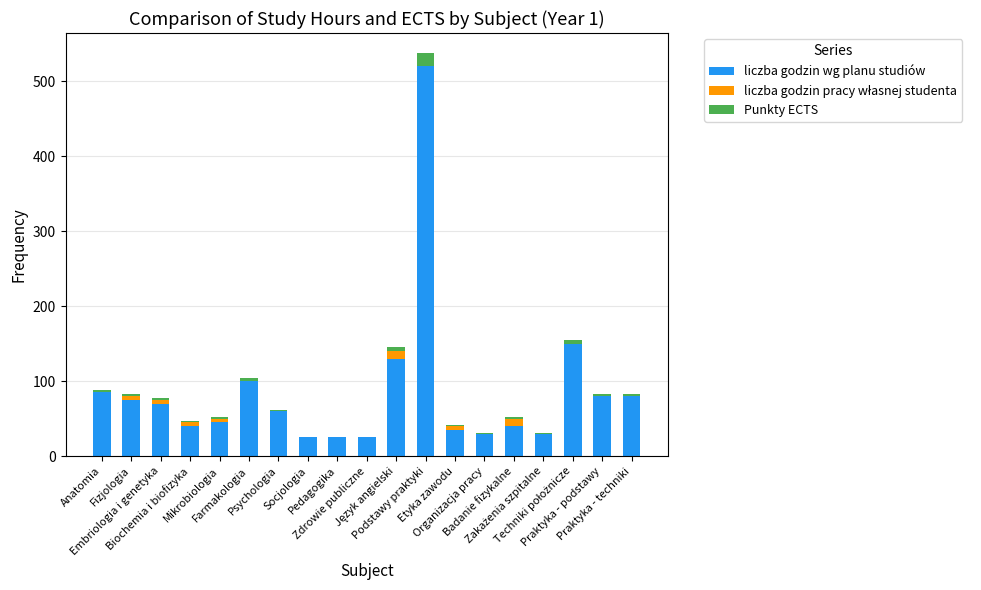

What is the maximum value for liczba godzin wg planu studiów?

520.0